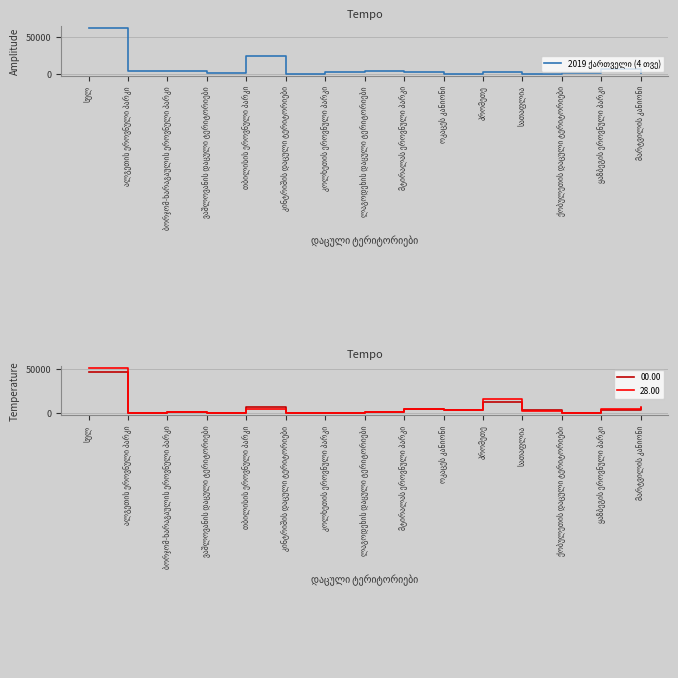

What is the label of the 14th point from the right?

ალგეთის ეროვნული პარკი